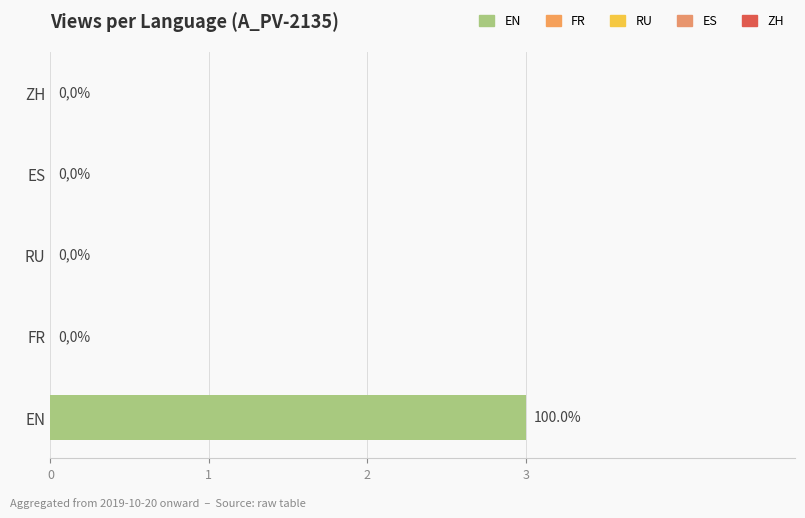

What is the greatest value displayed?

3